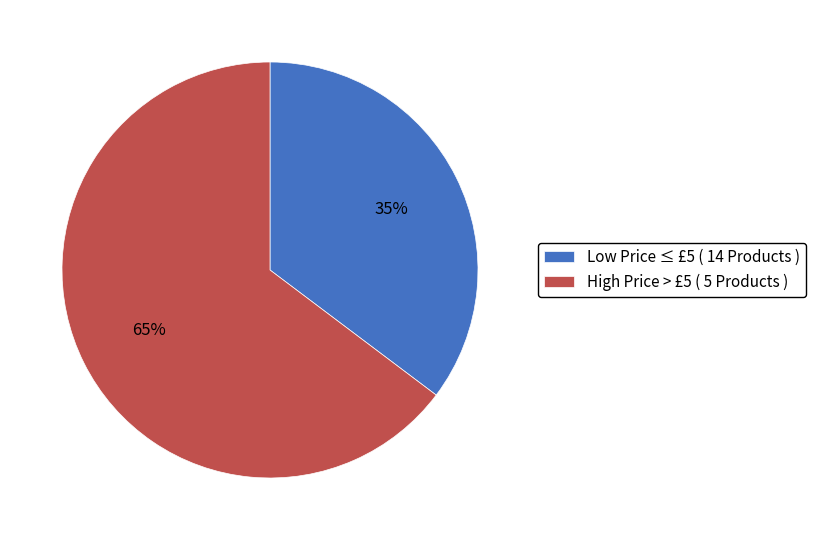

Rank the categories by value from highest to lowest.

High Price > £5 ( 5 Products ), Low Price ≤ £5 ( 14 Products )